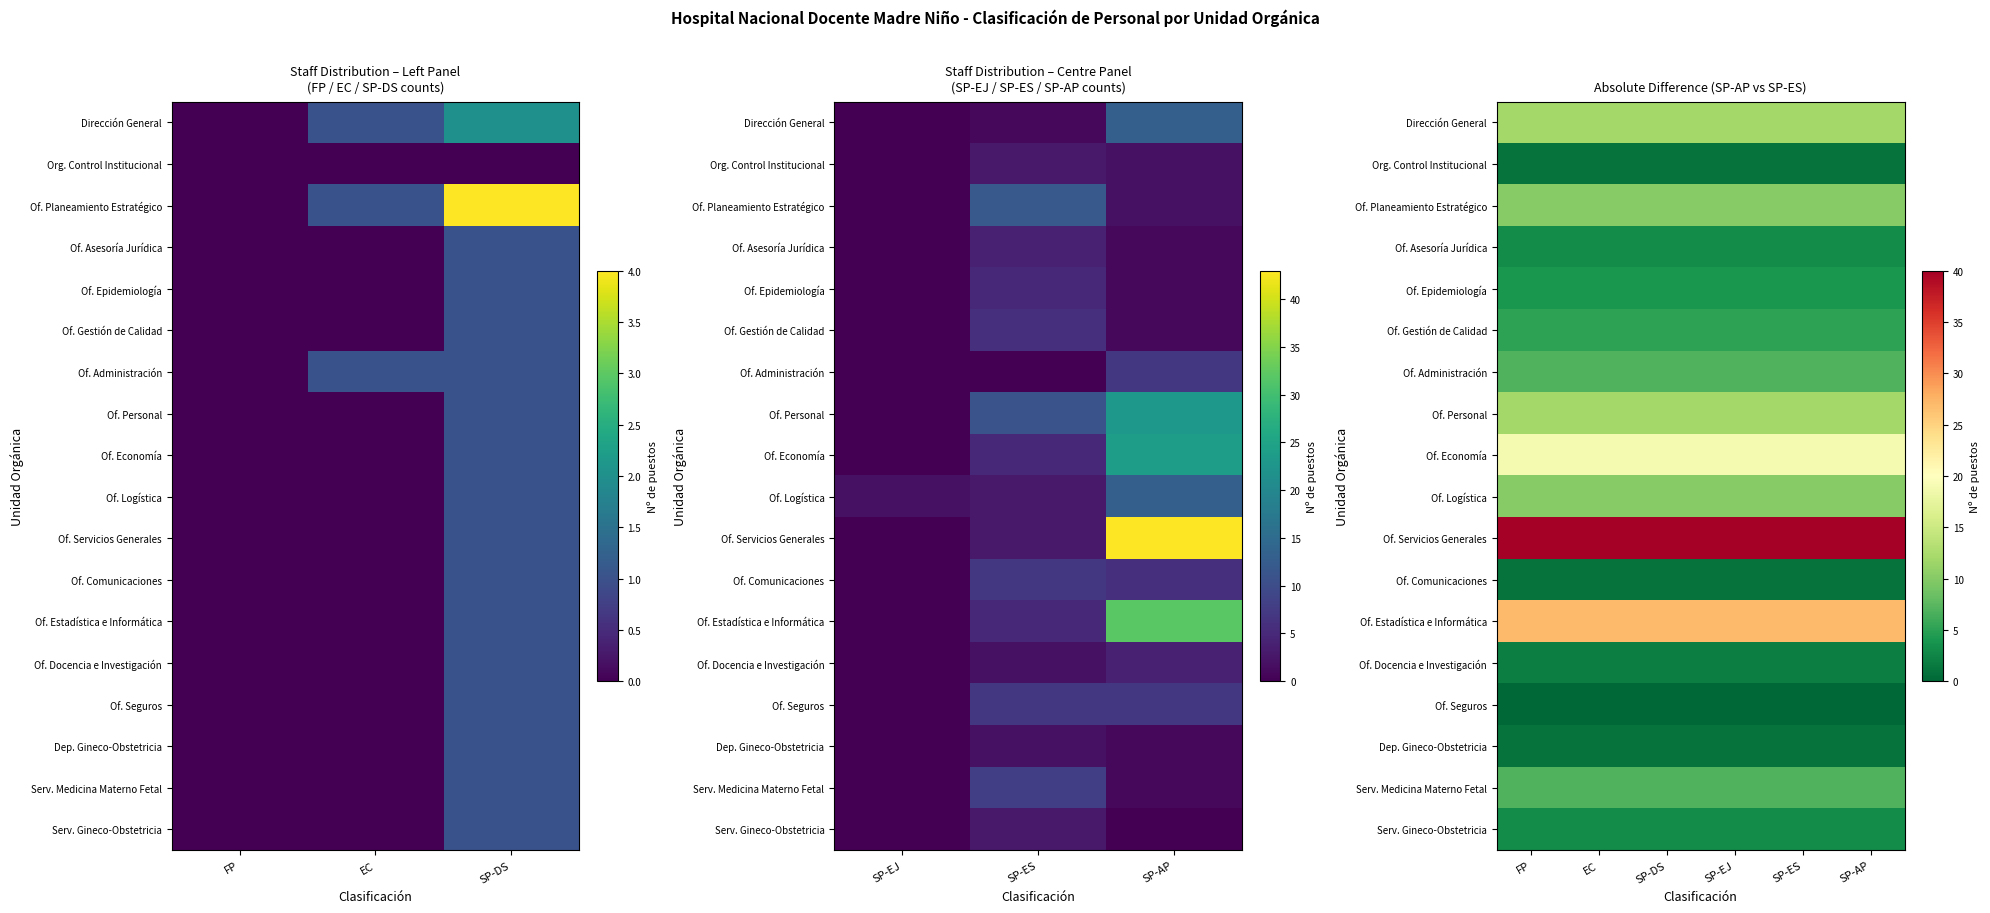

Which series has the largest total across all categories?

Of. Servicios Generales